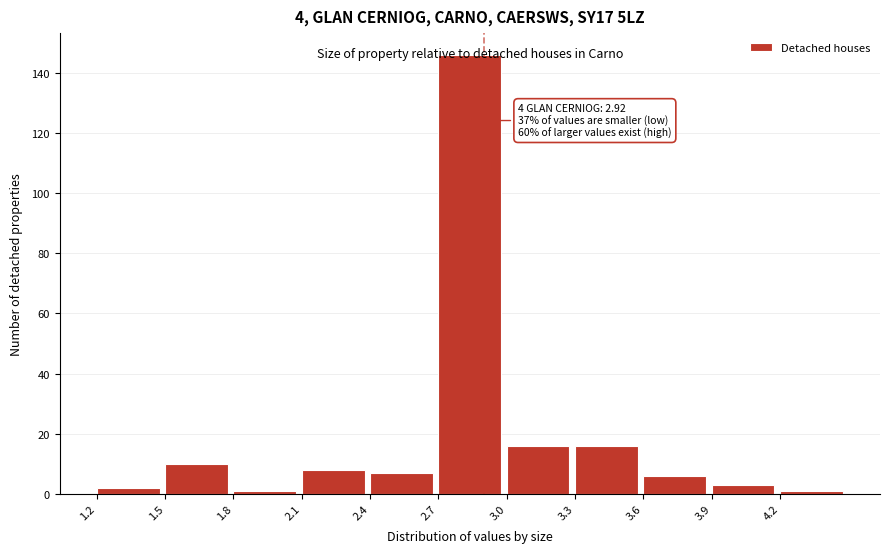

Over which range of the x-axis is the bar tallest?

2.7 to 3.0